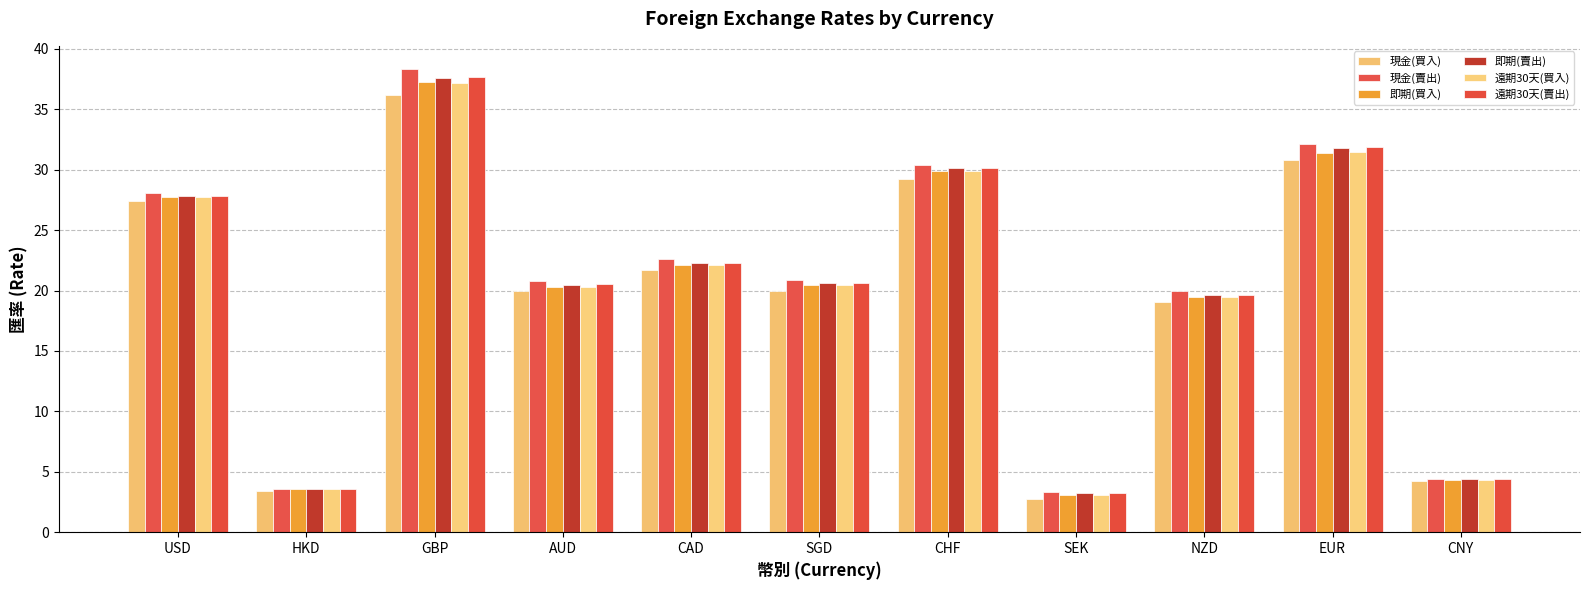

Between GBP and AUD, which series saw the biggest shift?

現金(賣出)